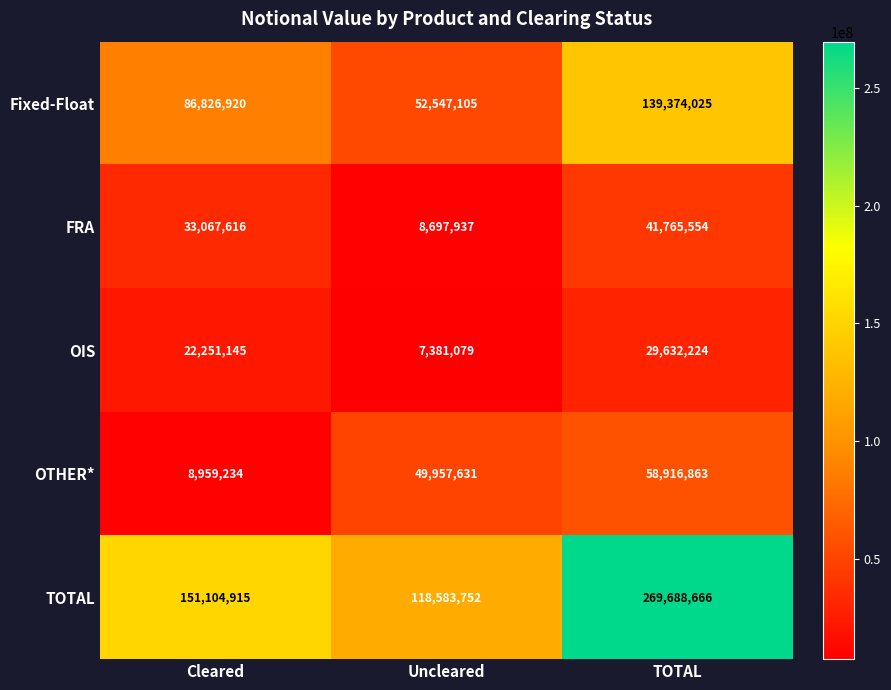

Reading left to right, what are all the values shown in this chart?

Fixed-Float: Cleared=86826920	Uncleared=52547105	TOTAL=139374025
FRA: Cleared=33067616	Uncleared=8697937	TOTAL=41765554
OIS: Cleared=22251145	Uncleared=7381079	TOTAL=29632224
OTHER*: Cleared=8959234	Uncleared=49957631	TOTAL=58916863
TOTAL: Cleared=151104915	Uncleared=118583752	TOTAL=269688666